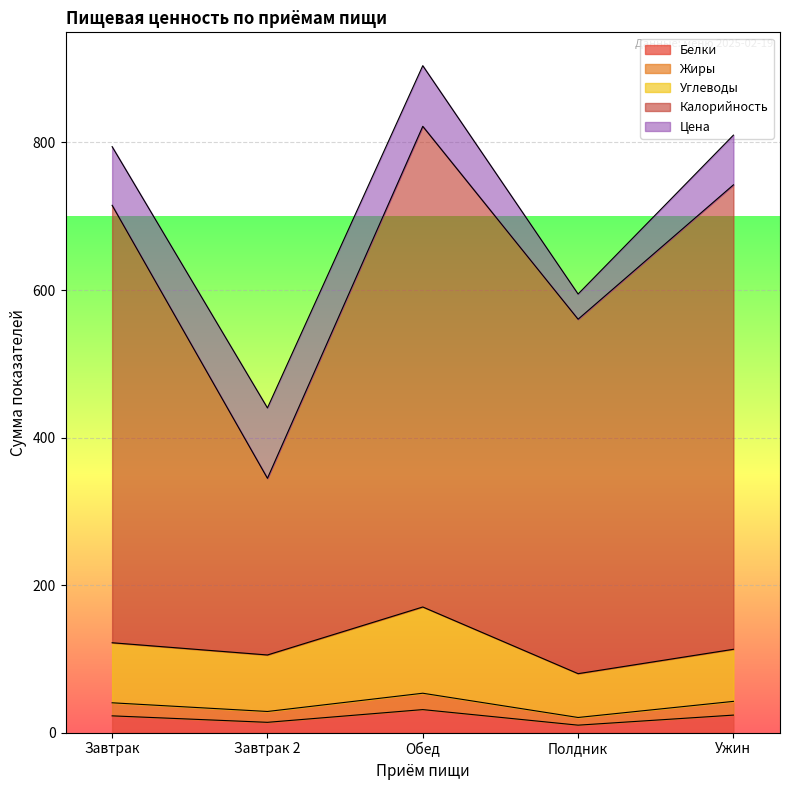

At how many categories does at least one series exceed 655?

3